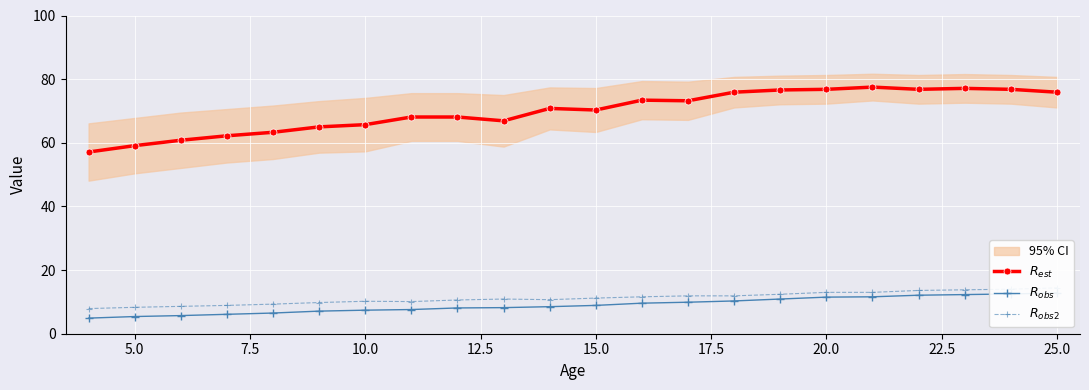

At how many categories does at least one series exceed 73?

10